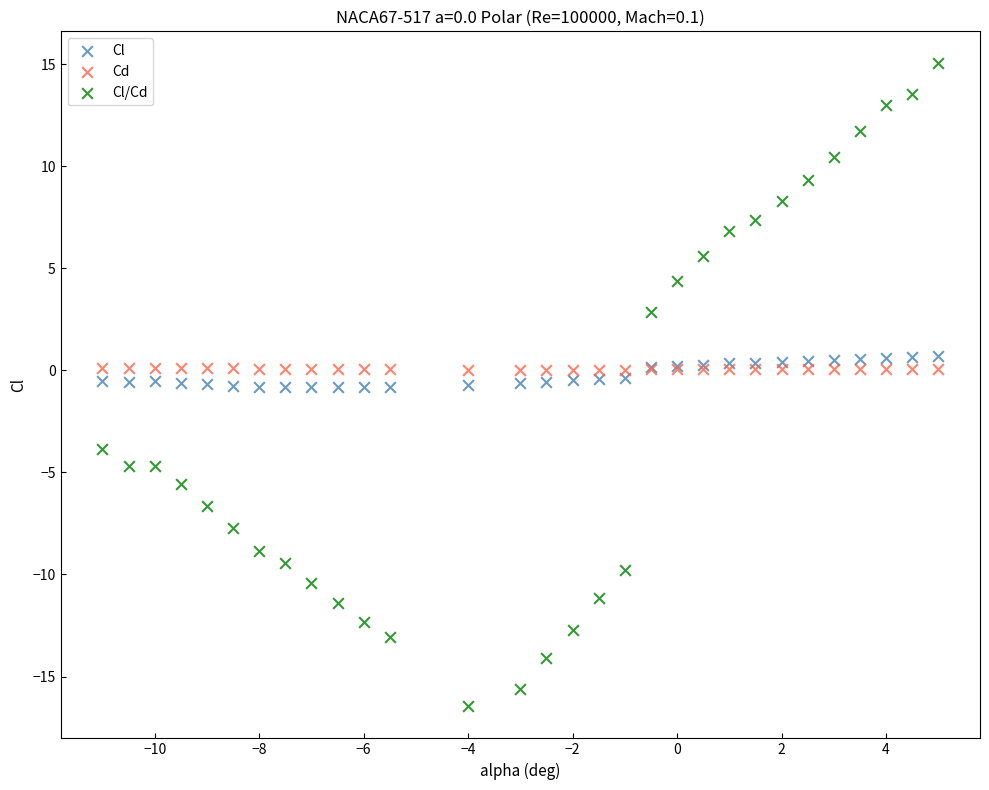

Which series reaches the maximum Y coordinate?

Cl/Cd